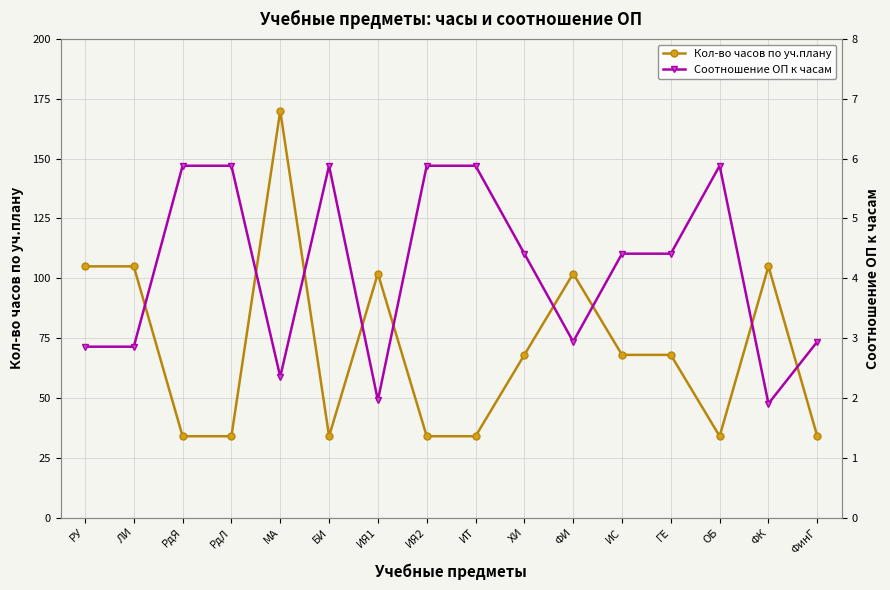

Reading right to left, what are all the values shown in this chart?

Кол-во часов по уч.плану: ФинГ=34.0	ФК=105.0	ОБ=34.0	ГЕ=68.0	ИС=68.0	ФИ=102.0	ХИ=68.0	ИТ=34.0	ИЯ2=34.0	ИЯ1=102.0	БИ=34.0	МА=170.0	РдЛ=34.0	РдЯ=34.0	ЛИ=105.0	РУ=105.0
Соотношение ОП к часам: ФинГ=2.9	ФК=1.9	ОБ=5.9	ГЕ=4.4	ИС=4.4	ФИ=2.9	ХИ=4.4	ИТ=5.9	ИЯ2=5.9	ИЯ1=2.0	БИ=5.9	МА=2.4	РдЛ=5.9	РдЯ=5.9	ЛИ=2.9	РУ=2.9